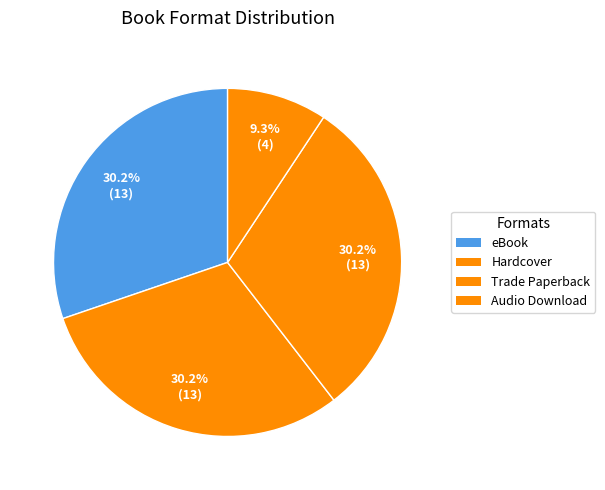

True or false: eBook accounts for 42% of the total.

False